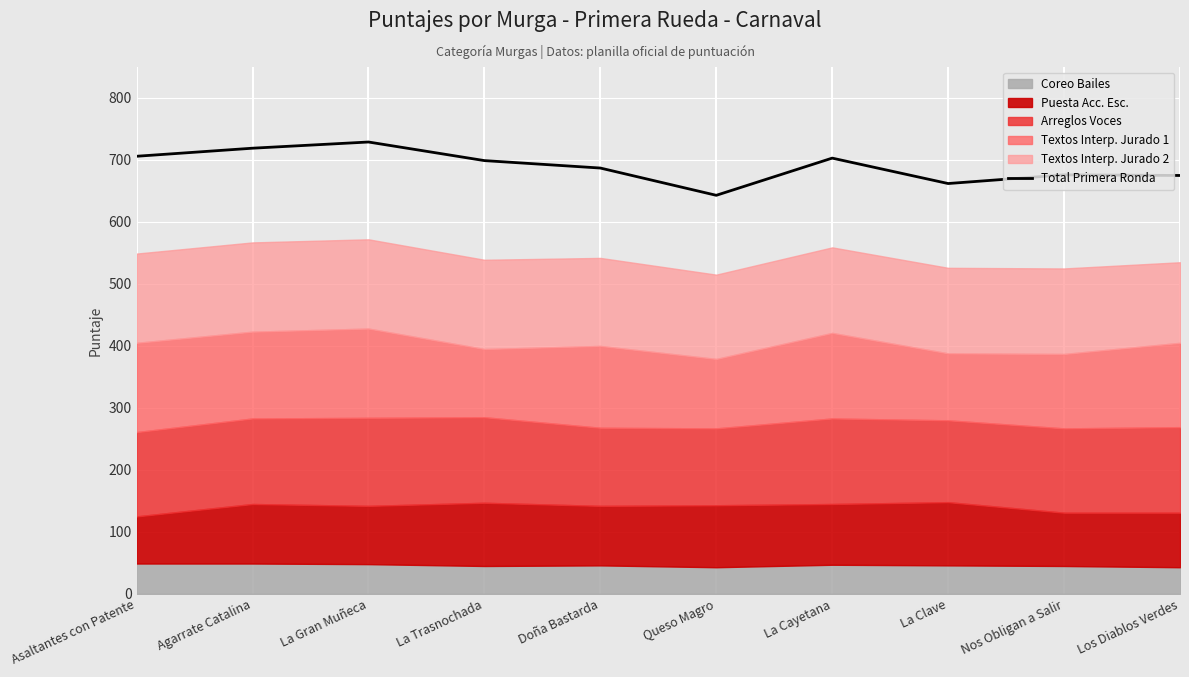

What is the value of the 2nd point from the left?

719